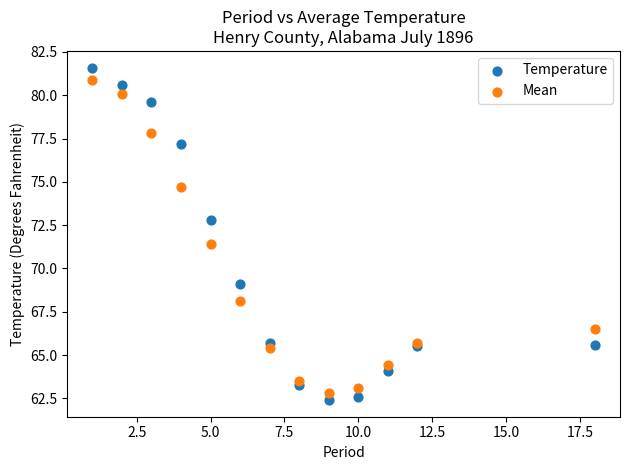

In the Mean series, what Y value is closest to 71?

71.4